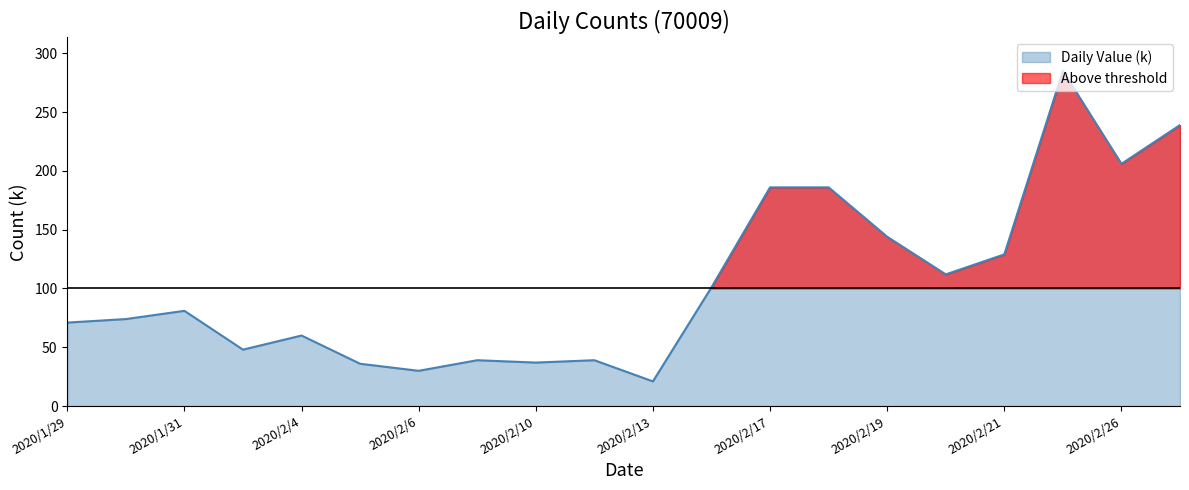

What is the difference between the values at 2020/2/10 and 2020/2/20?

75